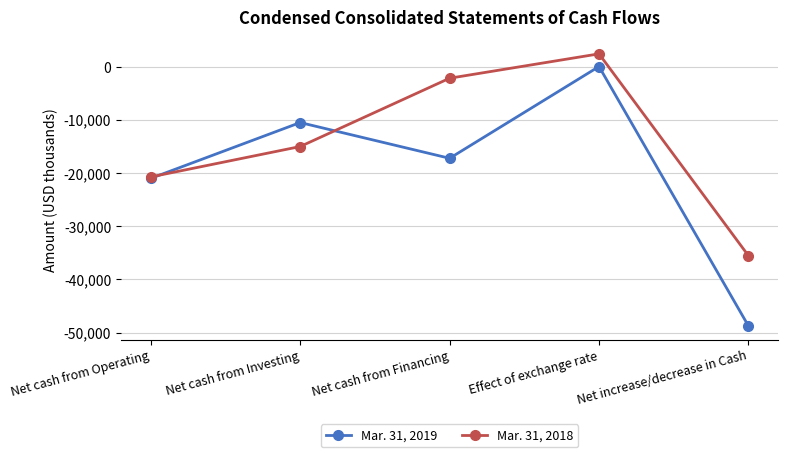

The Mar. 31, 2018 series shows -3917 at Net cash from Investing. True or false?

False